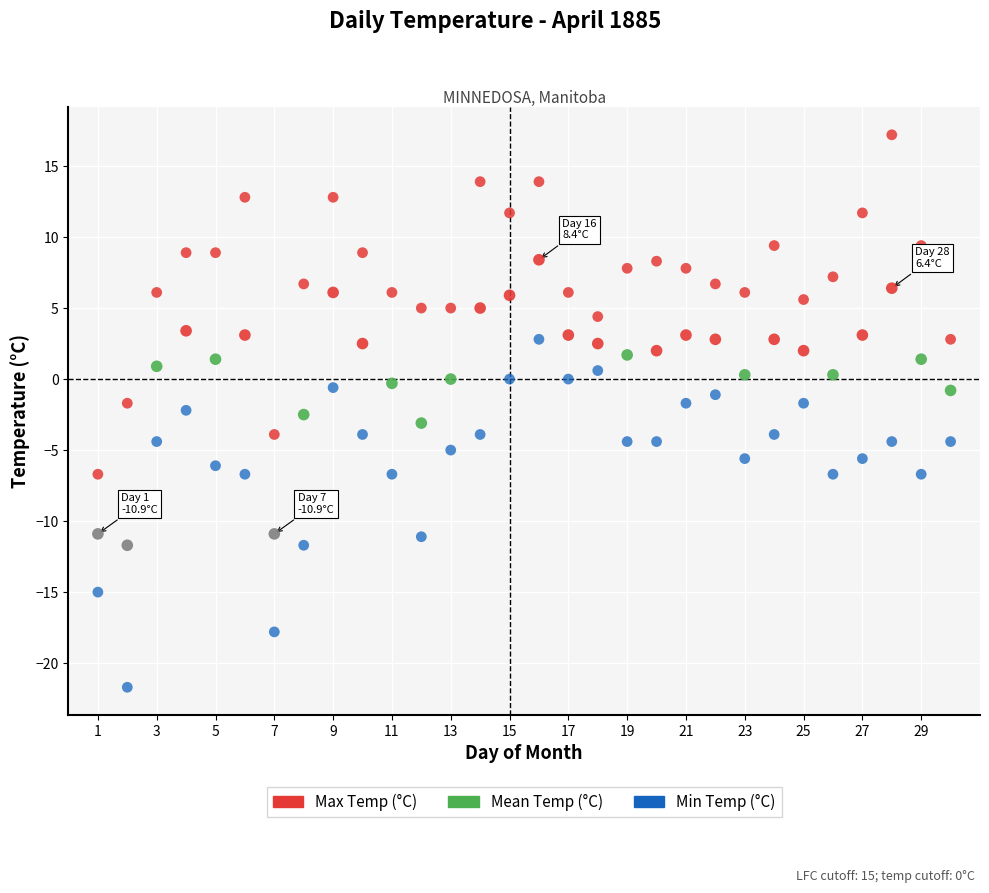

Which series contains the highest Y value?

Max Temp (°C)